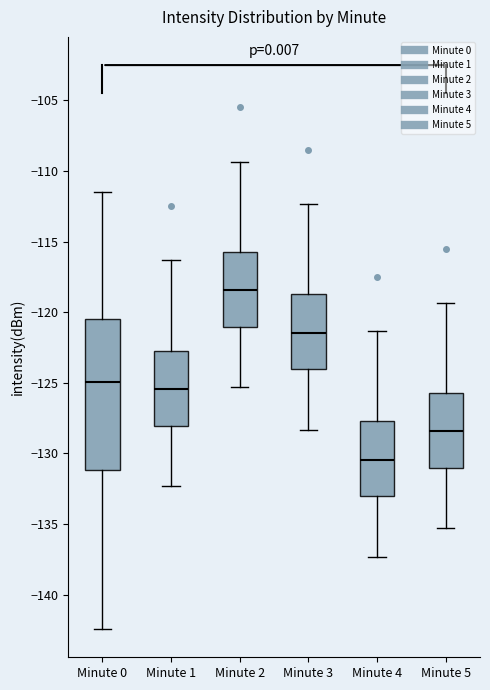

Where is the upper edge of the box for Minute 4 on the y-axis? The values are not printed on the chart, so give them approximately, as read against the axis.

-127.5